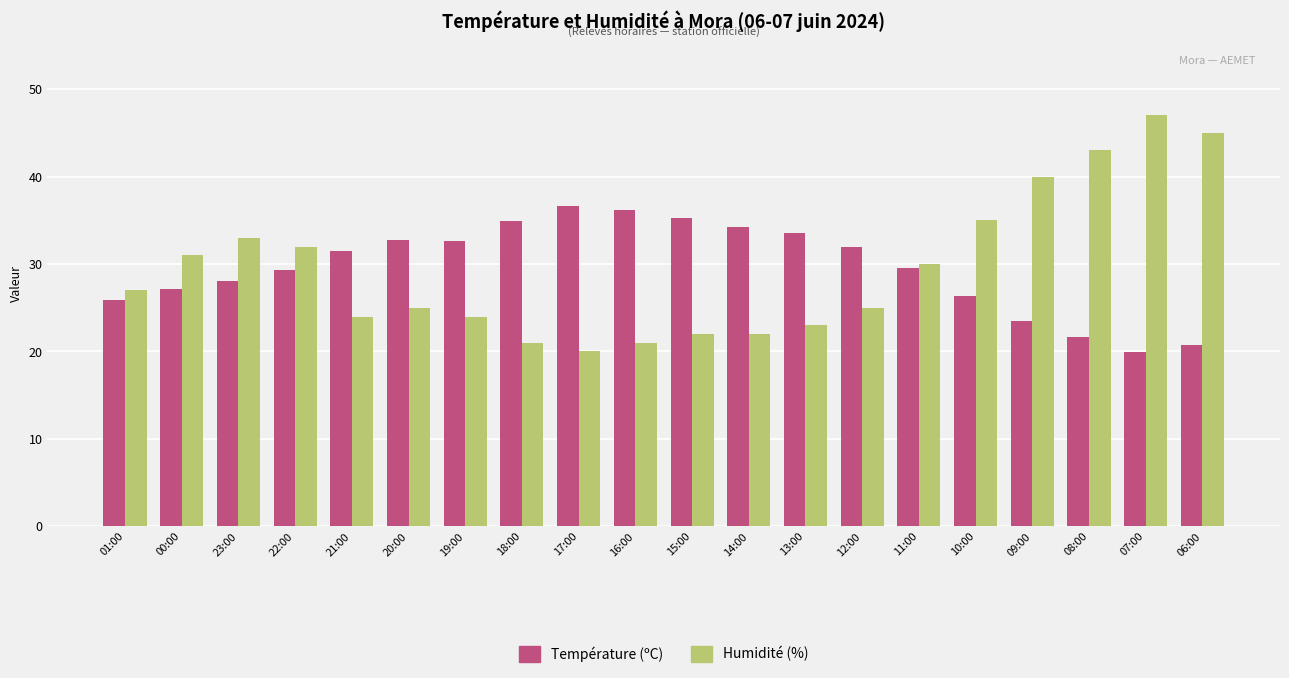

Does the chart contain stacked bars?

No